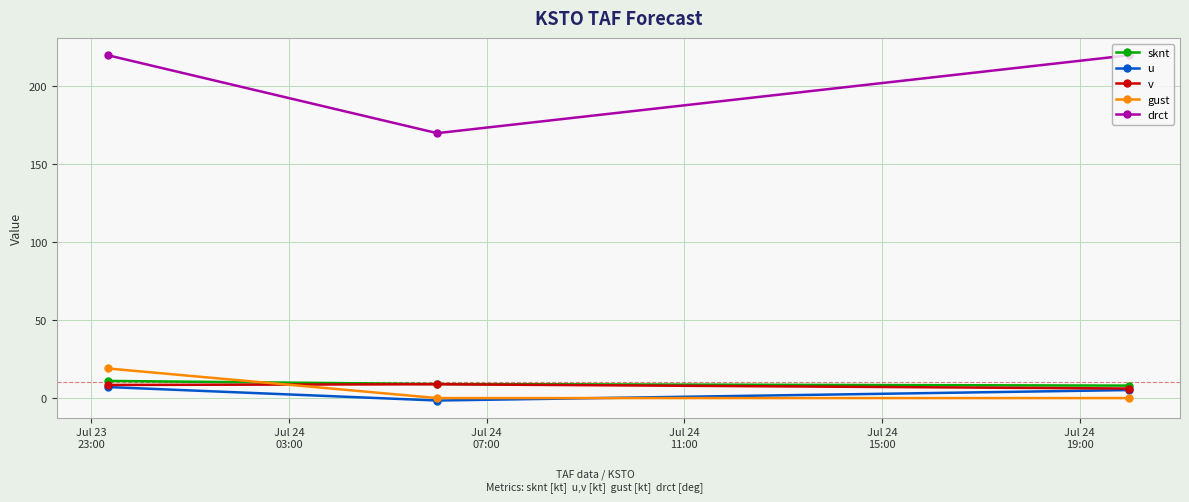

What is the value of the sknt point at the 3rd from the left?

8.0